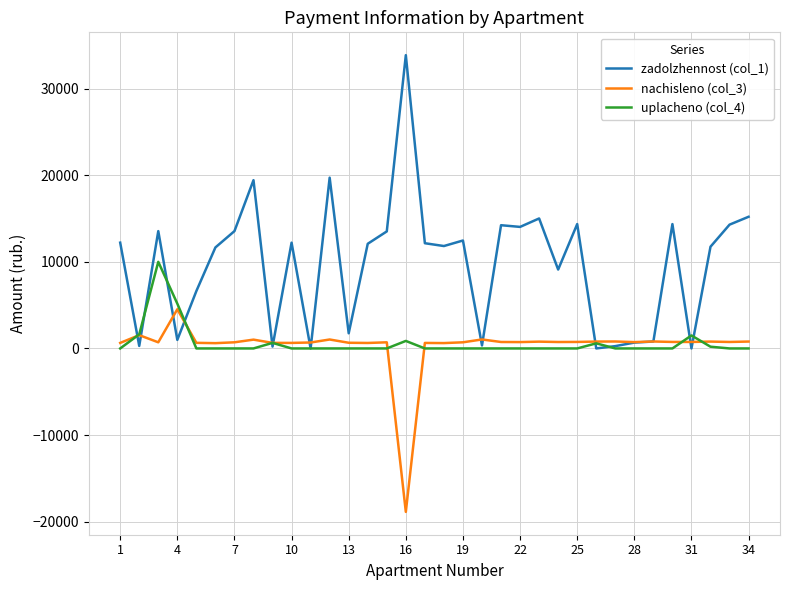

Which series has the largest total across all categories?

zadolzhennost (col_1)